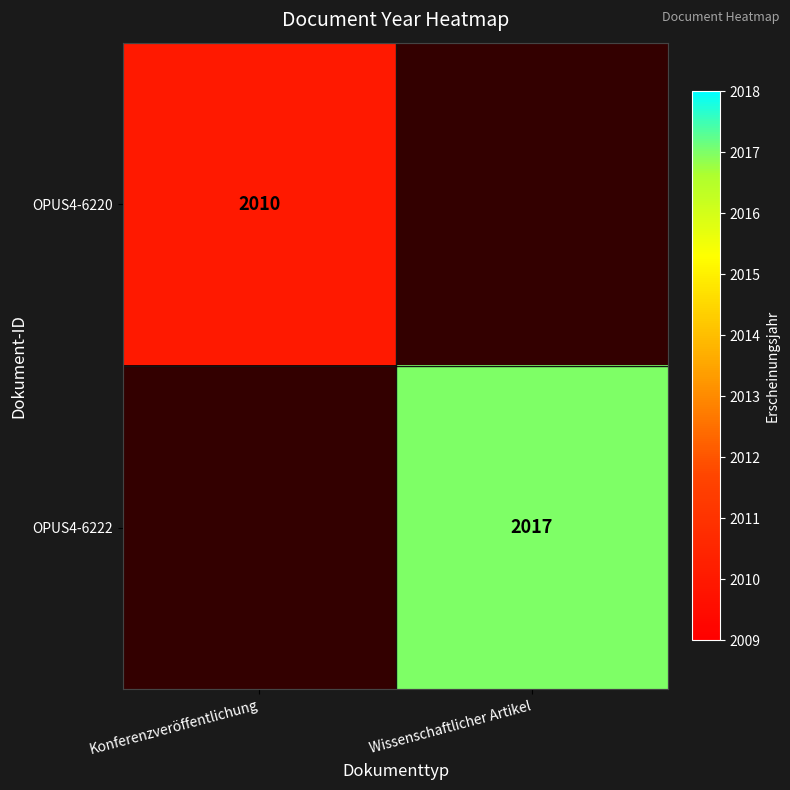

True or false: OPUS4-6220 has a value of 2010 at Konferenzveröffentlichung.

True